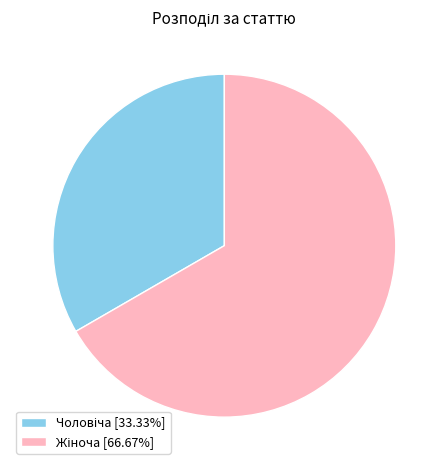

Is there a majority slice in this chart?

Yes